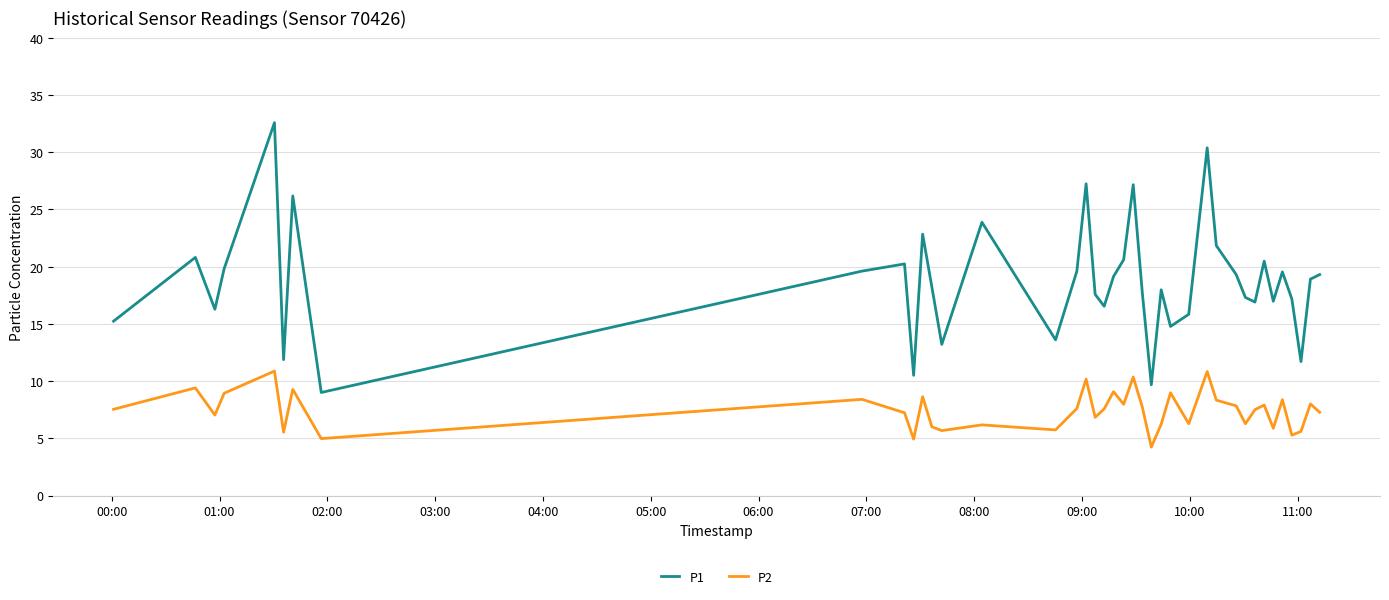

Rank the series by their maximum value, from lowest to highest.

P2, P1